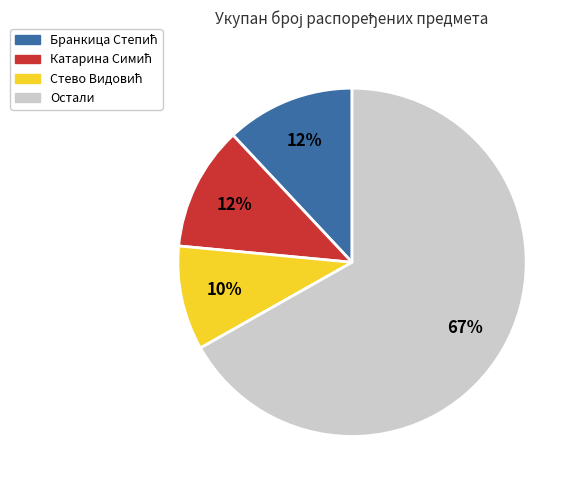

What is the largest slice in the pie chart?

Остали